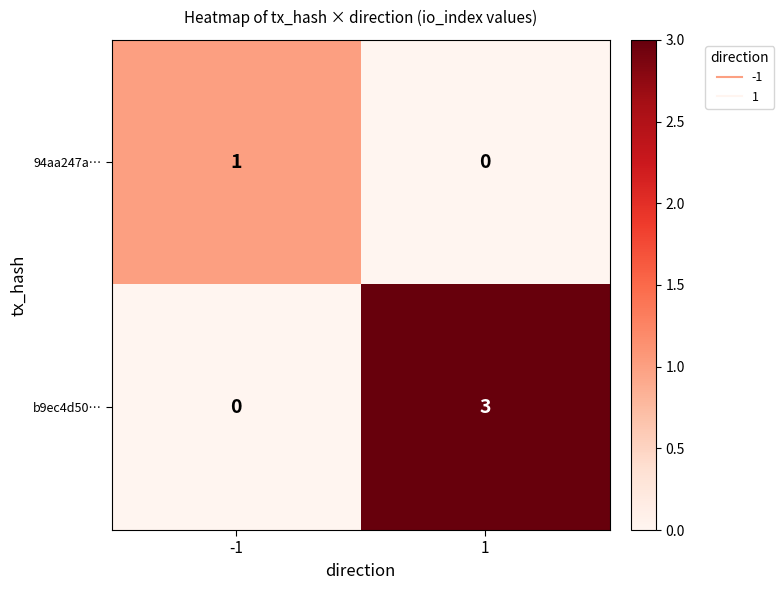

Which series has the largest total across all categories?

b9ec4d50…